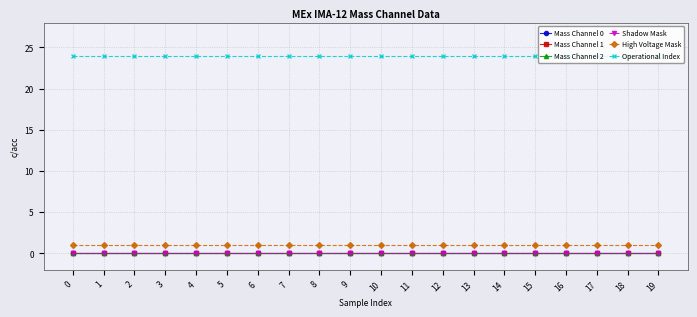

Is this an area chart (filled region under the line)?

No